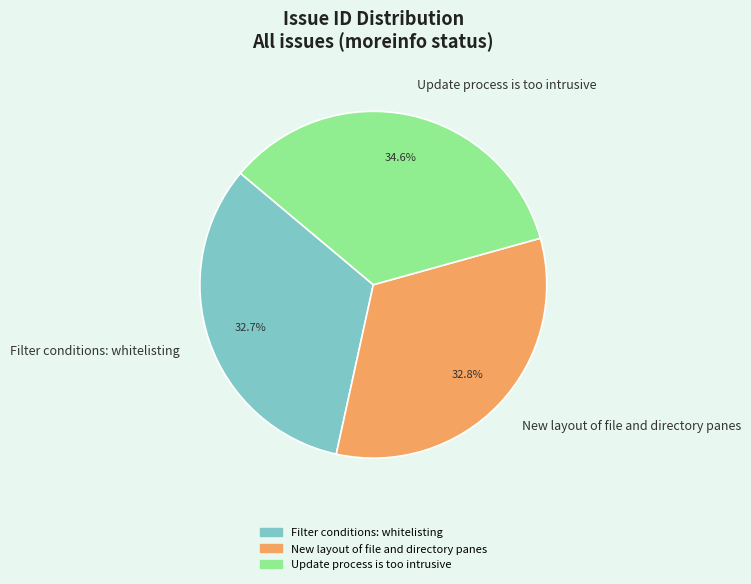

Which slice is the largest?

Update process is too intrusive